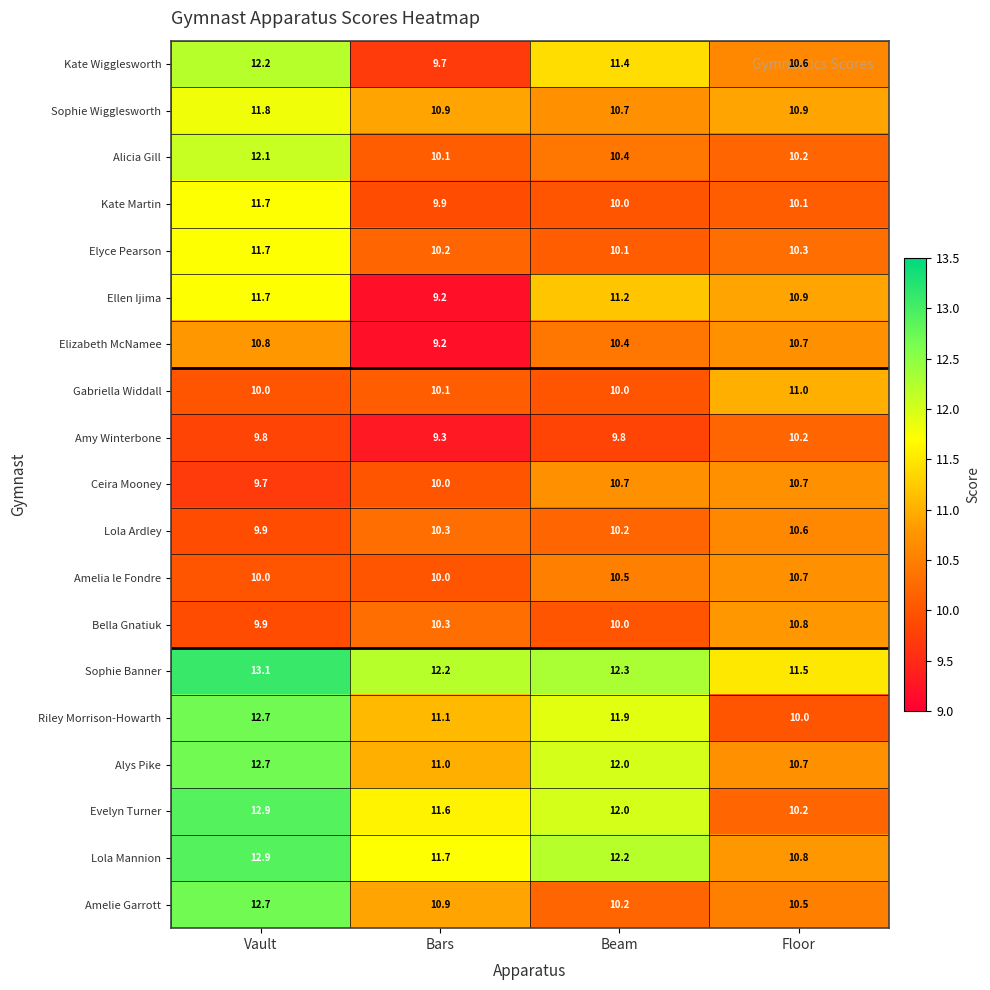

What is the spread (max minus min) of values at Bars?

3.0